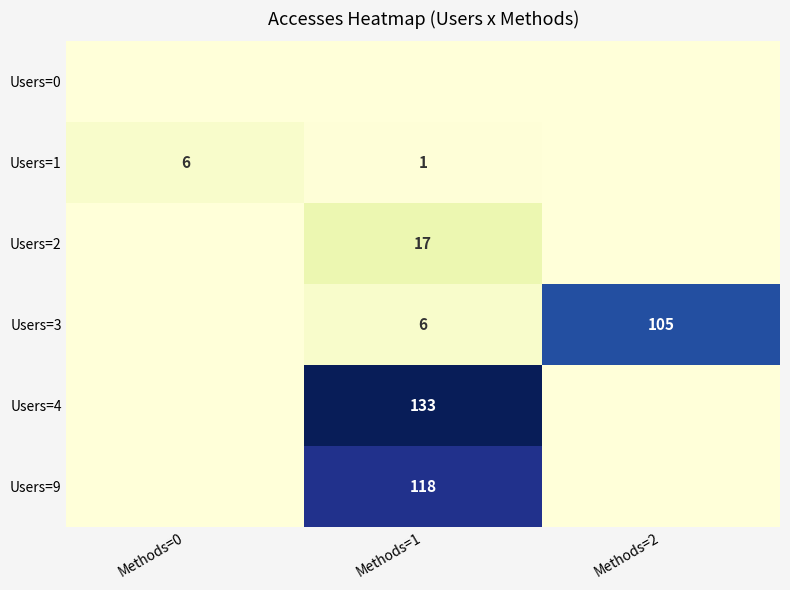

True or false: Users=1 has a value of 6 at Methods=0.

True